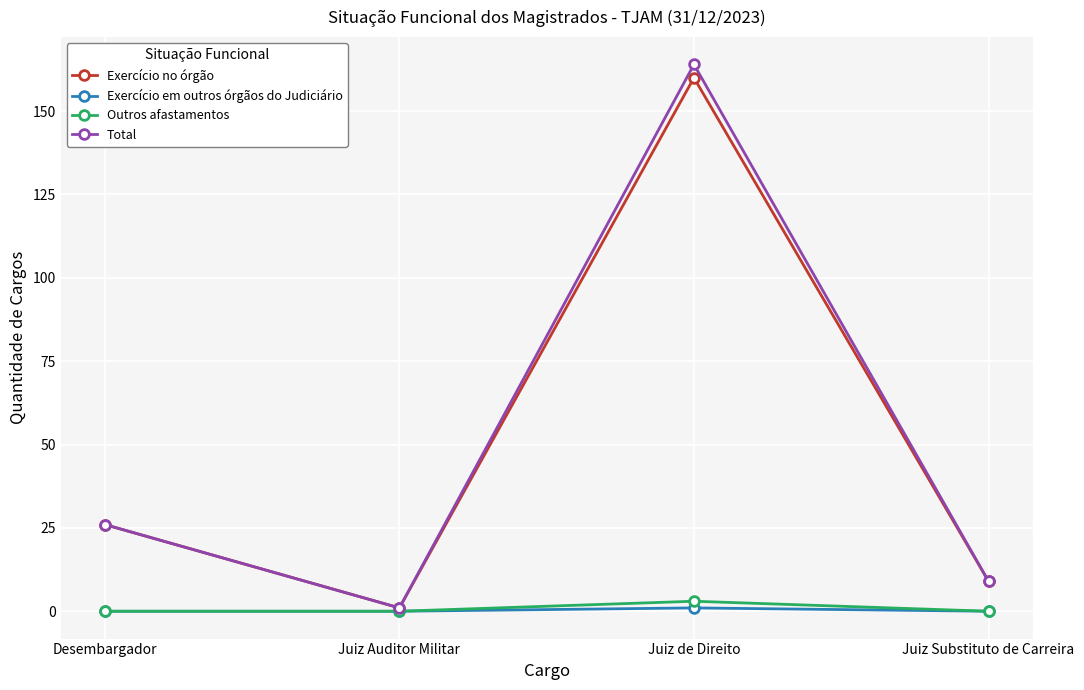

Where is the first local maximum for Outros afastamentos?

Juiz de Direito